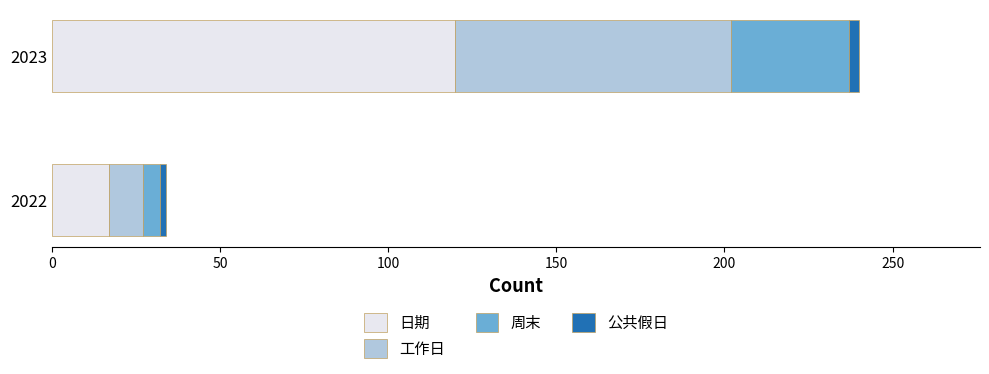

What is the lowest value of the 日期 series?

17